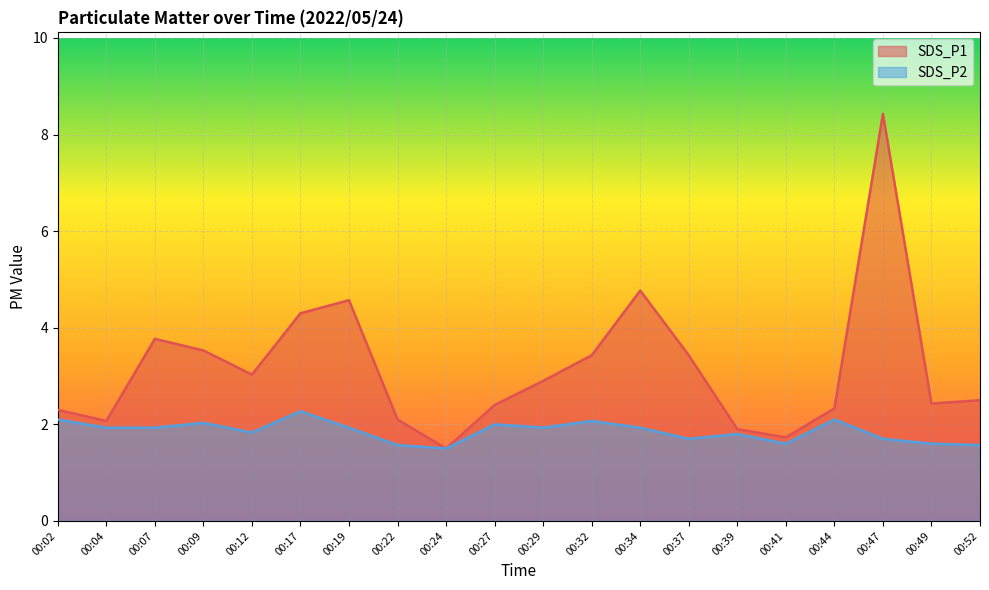

What is the total value across all series at 00:17?

6.6